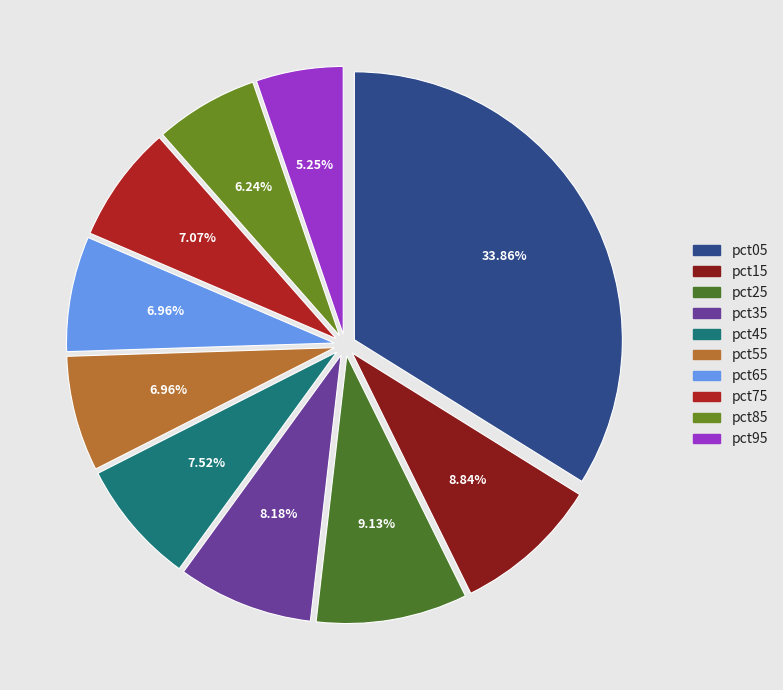

What portion of the pie excludes pct35?

91.8%